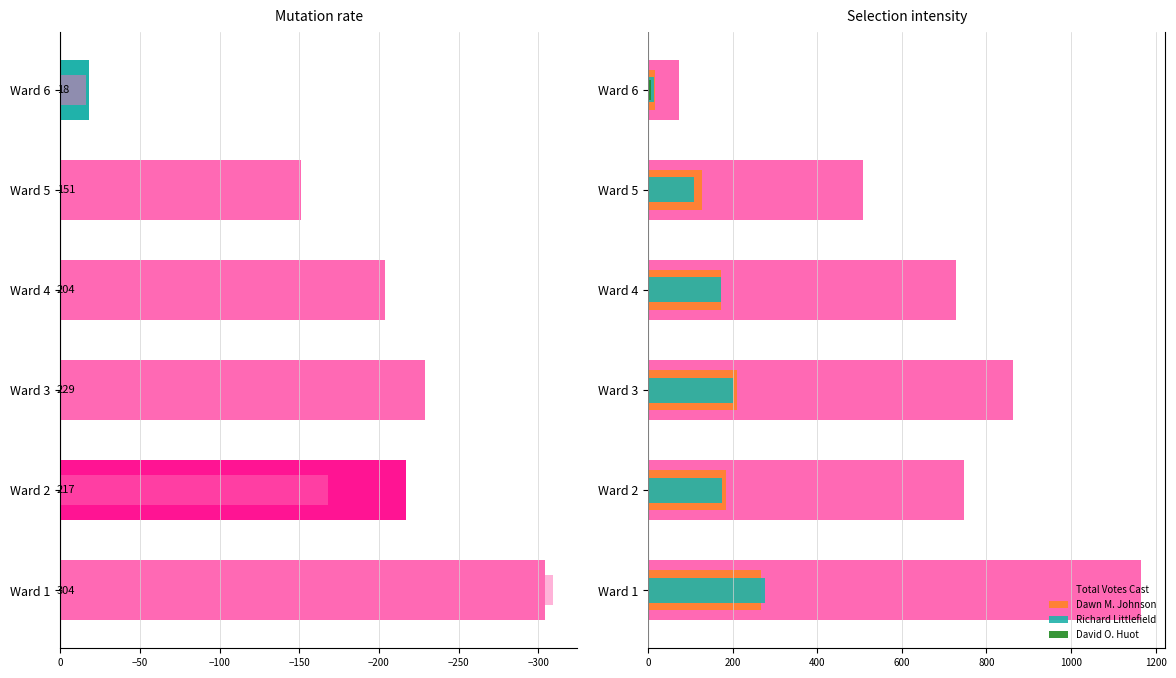

Which series has the widest spread of values?

Total Votes Cast